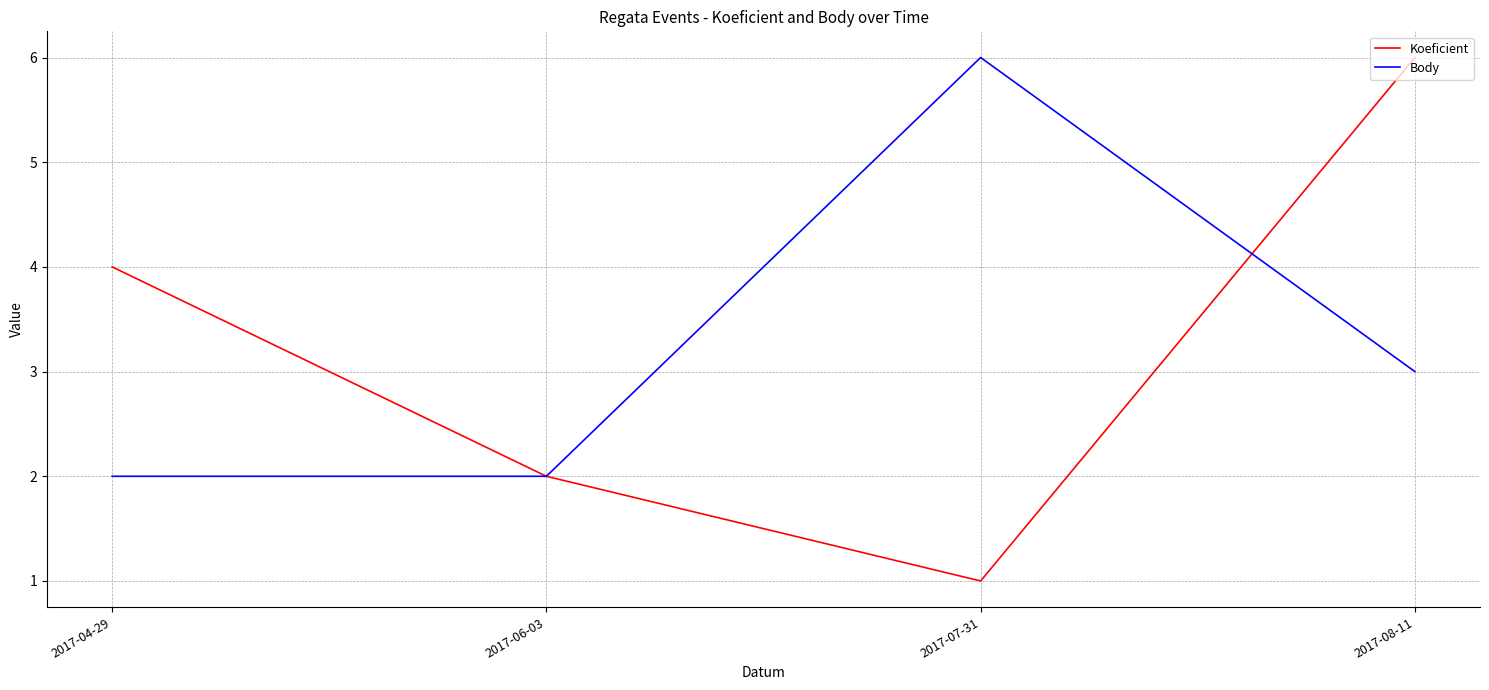

How many series are shown in this chart?

2